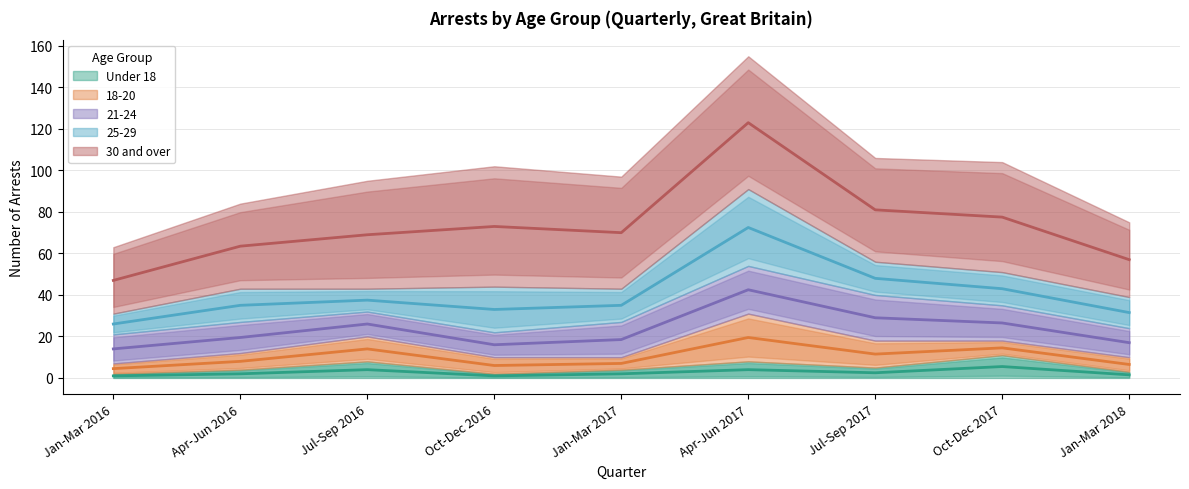

How many lines are shown in the chart?

5